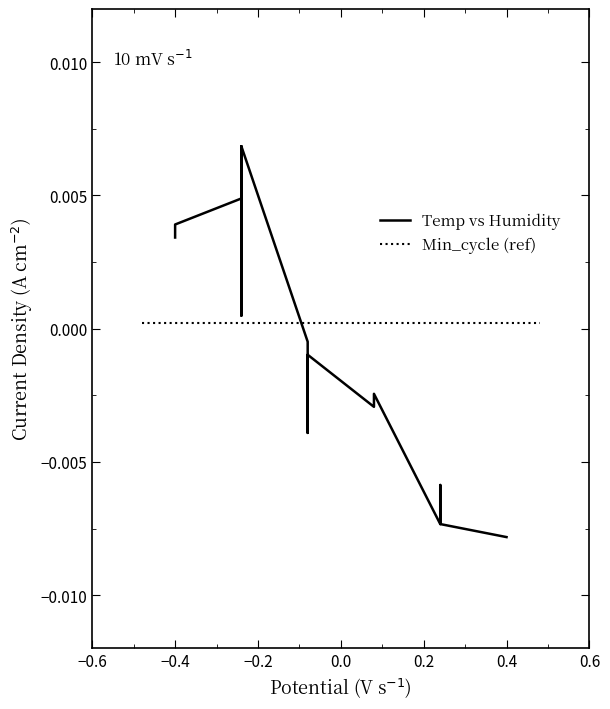

True or false: Temp vs Humidity has more than 2 interior local peaks.

True